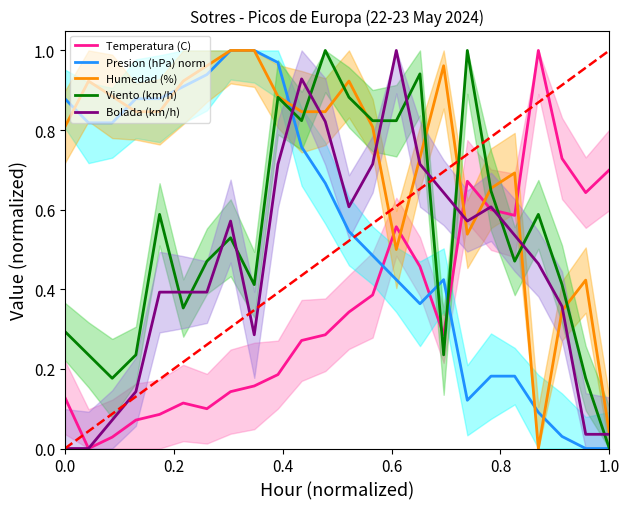

Reading left to right, transcribe all the data shown in this chart.

Temperatura (C): 0.1	0.0	0.0	0.1	0.1	0.1	0.1	0.1	0.2	0.2	0.3	0.3	0.3	0.4	0.6	0.5	0.3	0.7	0.6	0.6	1.0	0.7	0.6	0.7
Presion (hPa) norm: 0.9	0.8	0.8	0.9	0.9	0.9	0.9	1.0	1.0	1.0	0.8	0.7	0.5	0.5	0.4	0.4	0.4	0.1	0.2	0.2	0.1	0.0	0.0	0.0
Humedad (%): 0.8	0.9	0.9	0.8	0.8	0.9	1.0	1.0	1.0	0.9	0.8	0.8	0.9	0.8	0.5	0.7	1.0	0.5	0.7	0.7	0.0	0.3	0.4	0.0
Viento (km/h): 0.3	0.2	0.2	0.2	0.6	0.4	0.5	0.5	0.4	0.9	0.8	1.0	0.9	0.8	0.8	0.9	0.2	1.0	0.6	0.5	0.6	0.4	0.2	0.0
Bolada (km/h): 0.0	0.0	0.1	0.1	0.4	0.4	0.4	0.6	0.3	0.7	0.9	0.8	0.6	0.7	1.0	0.7	0.6	0.6	0.6	0.5	0.5	0.4	0.0	0.0